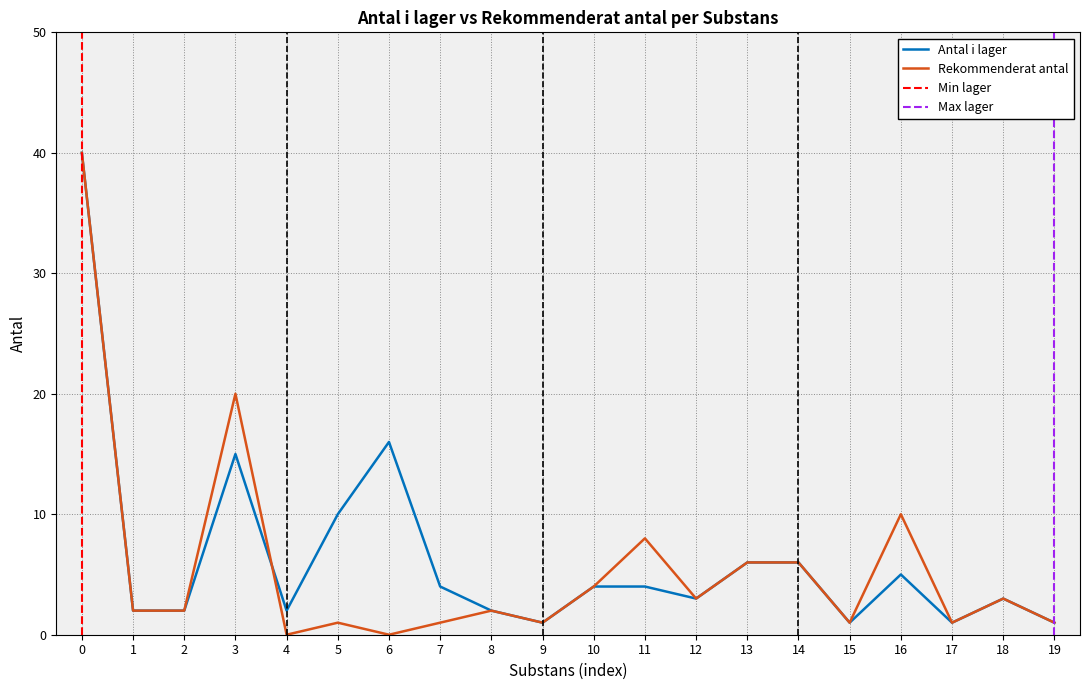

The Antal i lager series shows 5 at 16. True or false?

True